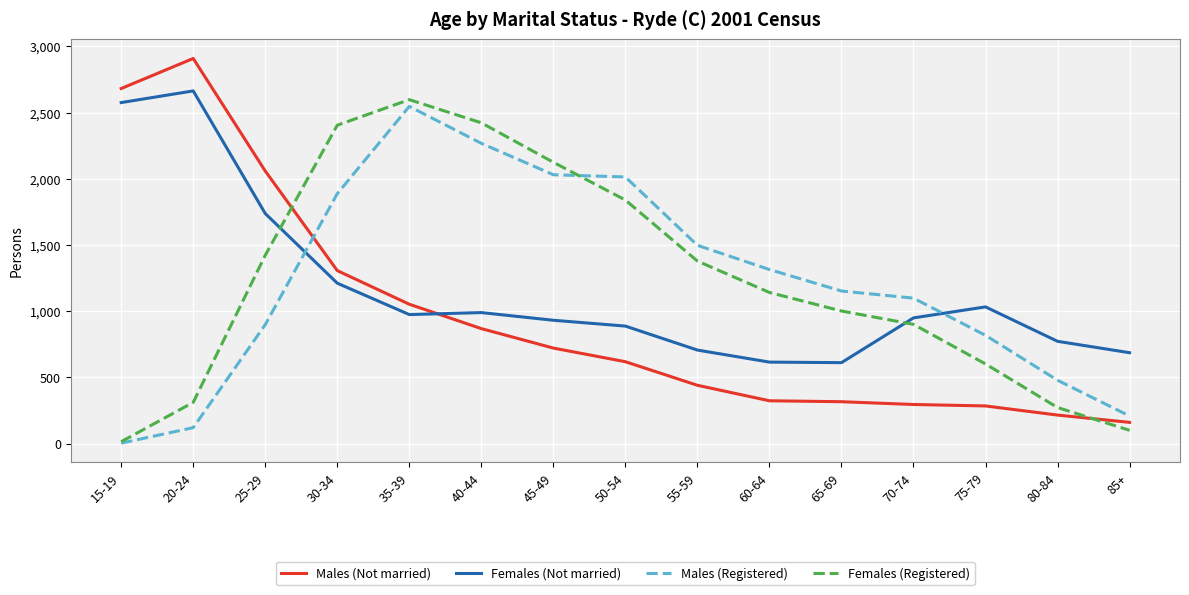

Rank the series by their maximum value, from lowest to highest.

Males (Registered), Females (Registered), Females (Not married), Males (Not married)